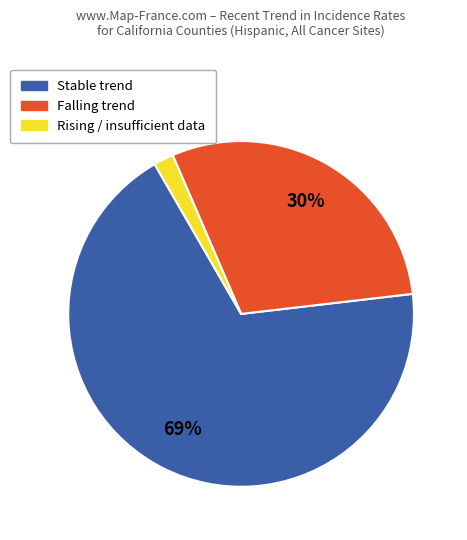

What is the smallest slice in the pie chart?

Rising / insufficient data